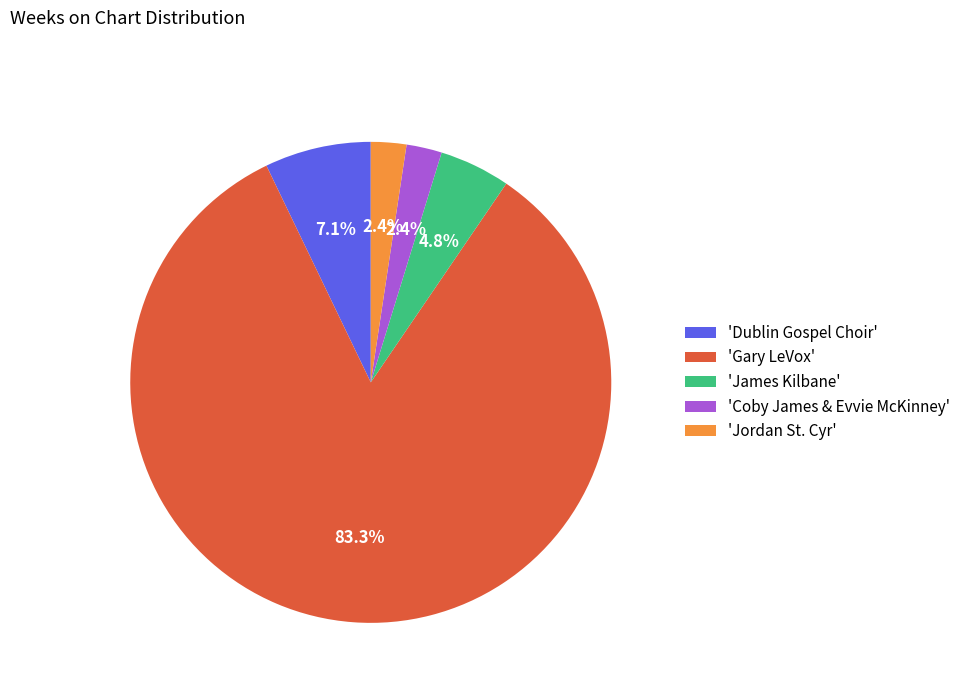

Which has a higher value, 'James Kilbane' or 'Dublin Gospel Choir'?

'Dublin Gospel Choir'